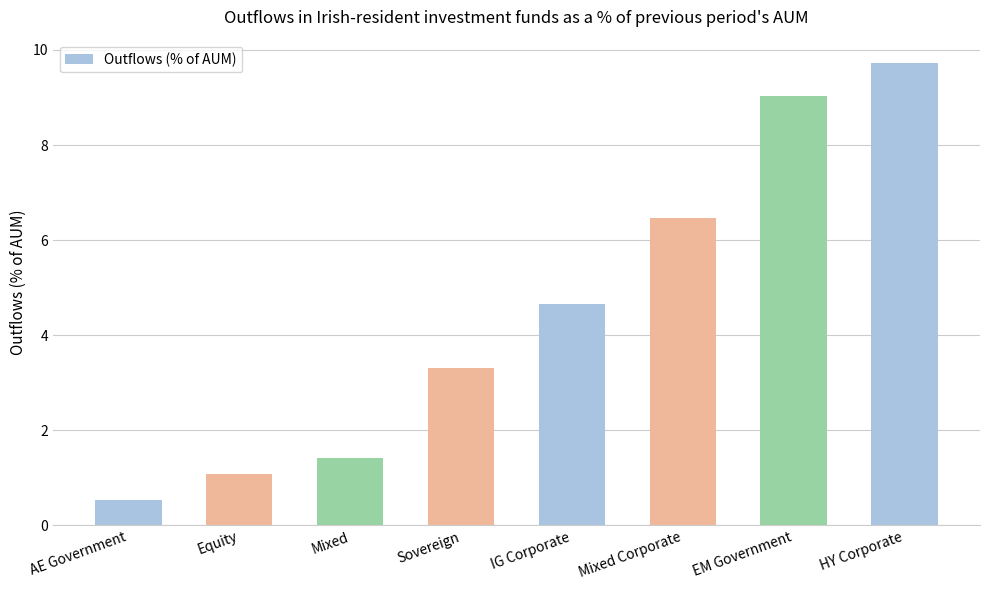

Count the number of values greater than 4.

4